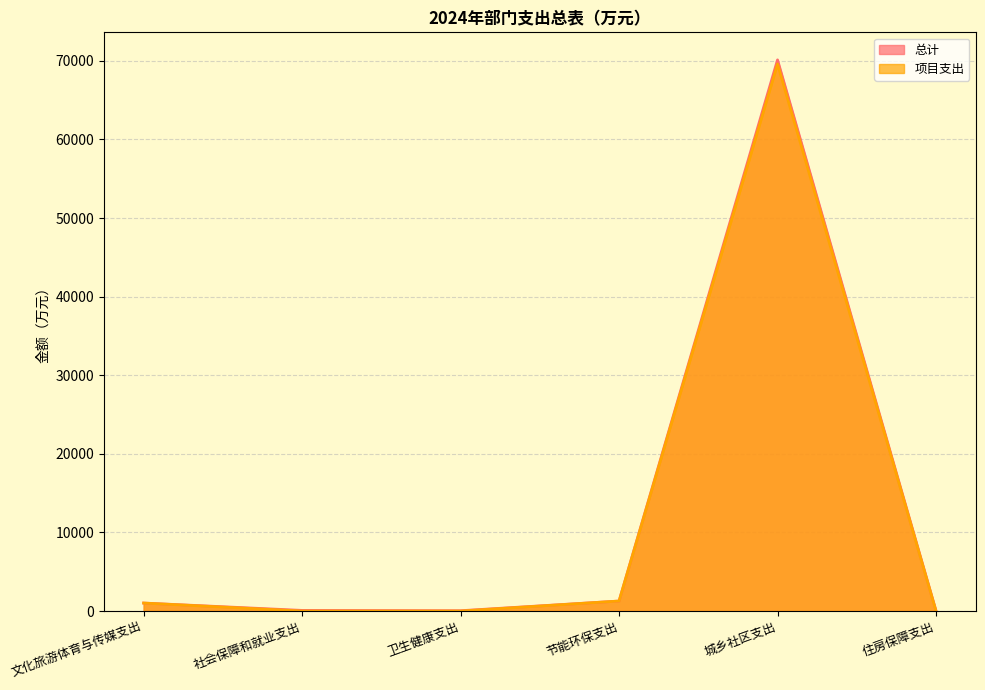

True or false: 项目支出 and 总计 intersect in this chart.

False